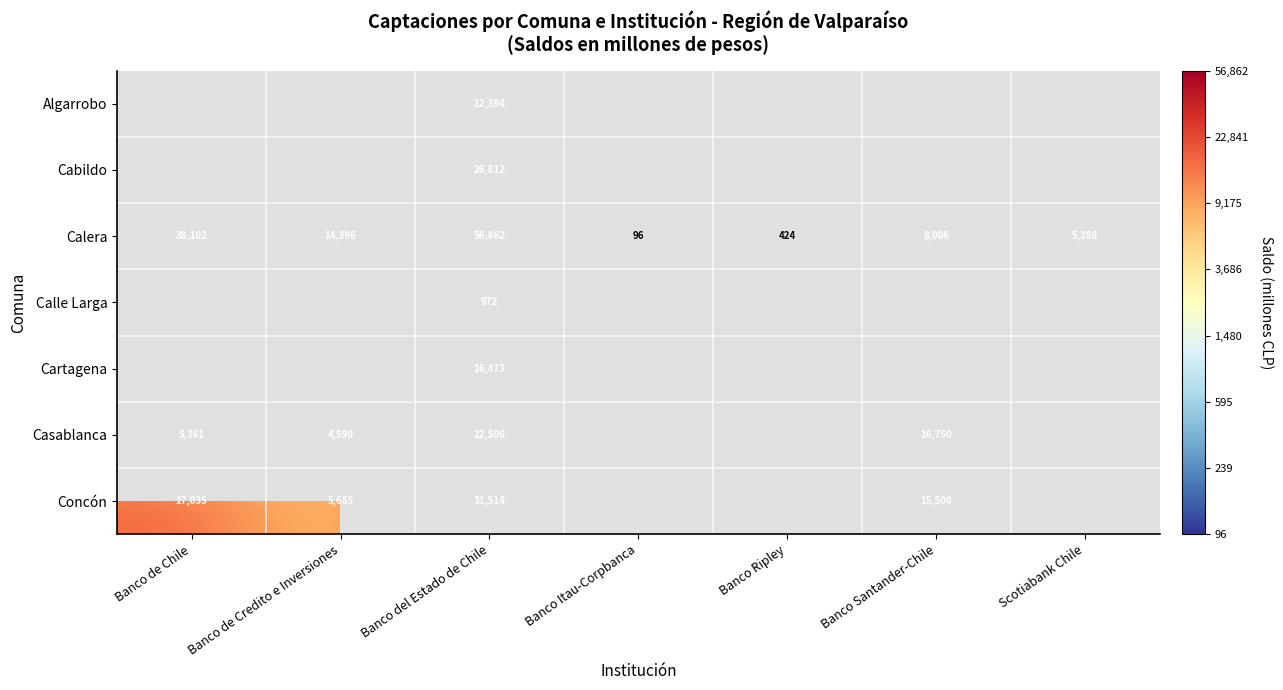

Between Banco Ripley and Banco de Credito e Inversiones, which is larger?

Banco de Credito e Inversiones